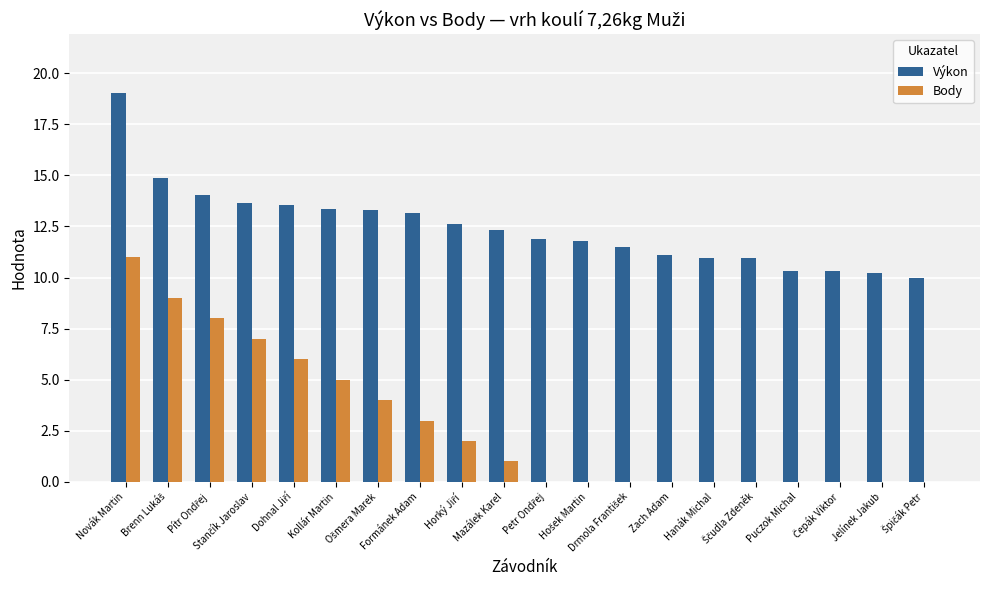

What is the highest value of the Body series?

11.0